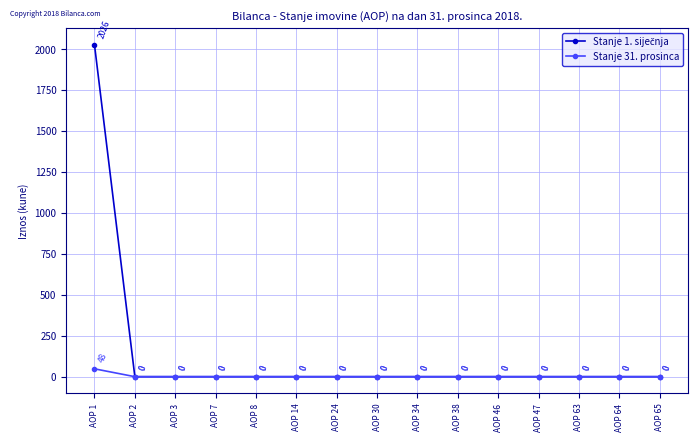

At which category is the sum across all series the highest?

AOP 1